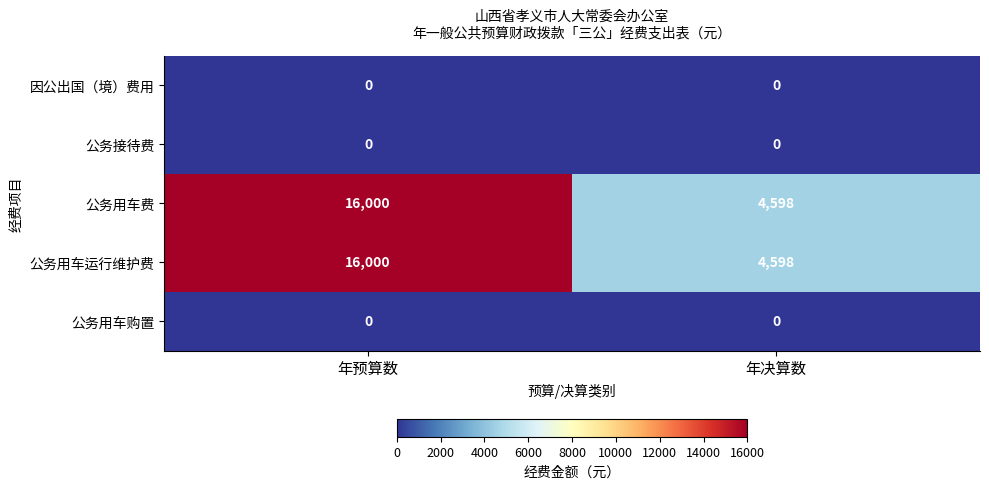

The 公务用车费 series shows 4598 at 年决算数. True or false?

True